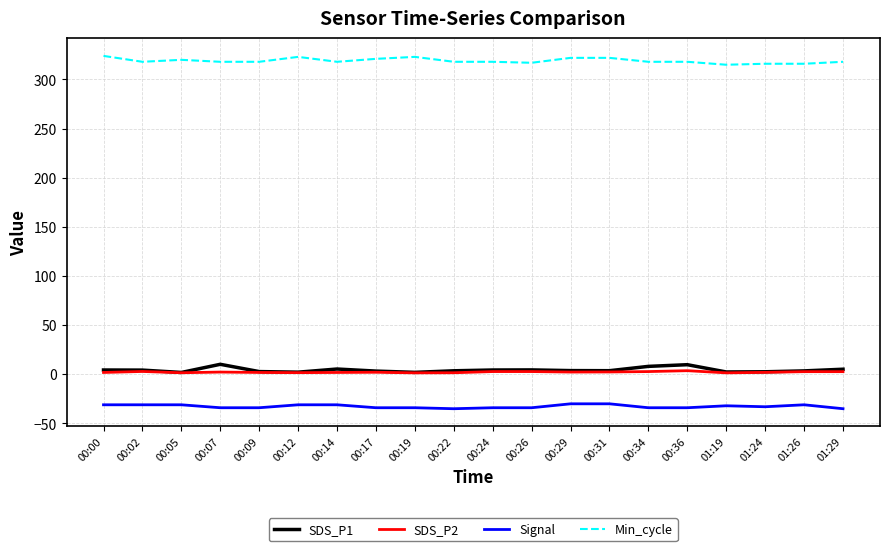

In SDS_P2, how many points are lower than both neighbors (excluding endpoints)?

5